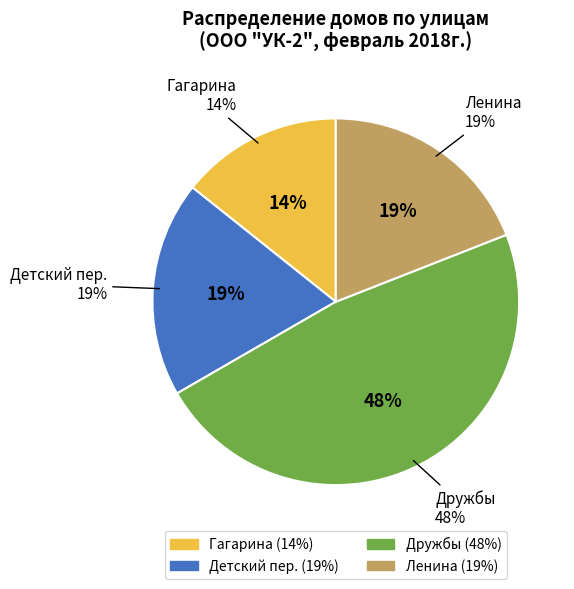

To the nearest percent, what is the difference between the Дружбы and Детский пер. slice percentages?

29%